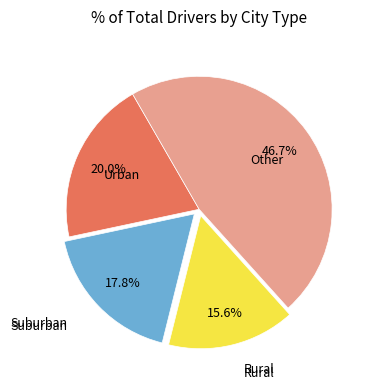

Does any single category account for the majority?

No